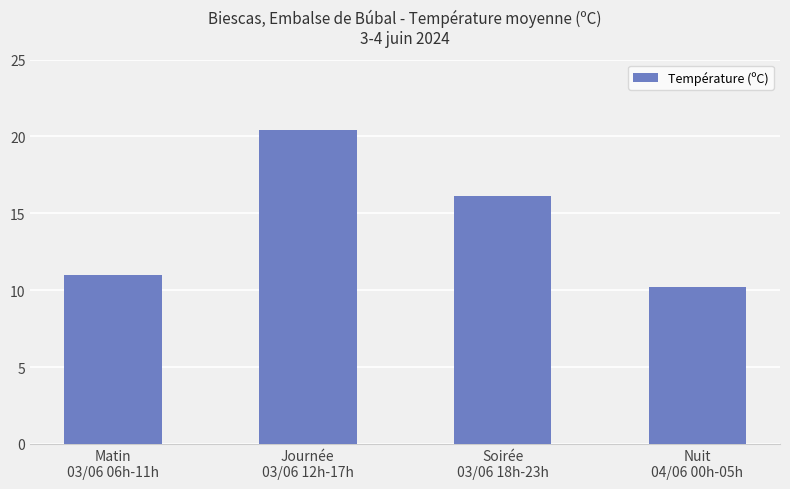

Between Nuit
04/06 00h-05h and Matin
03/06 06h-11h, which is larger?

Matin
03/06 06h-11h